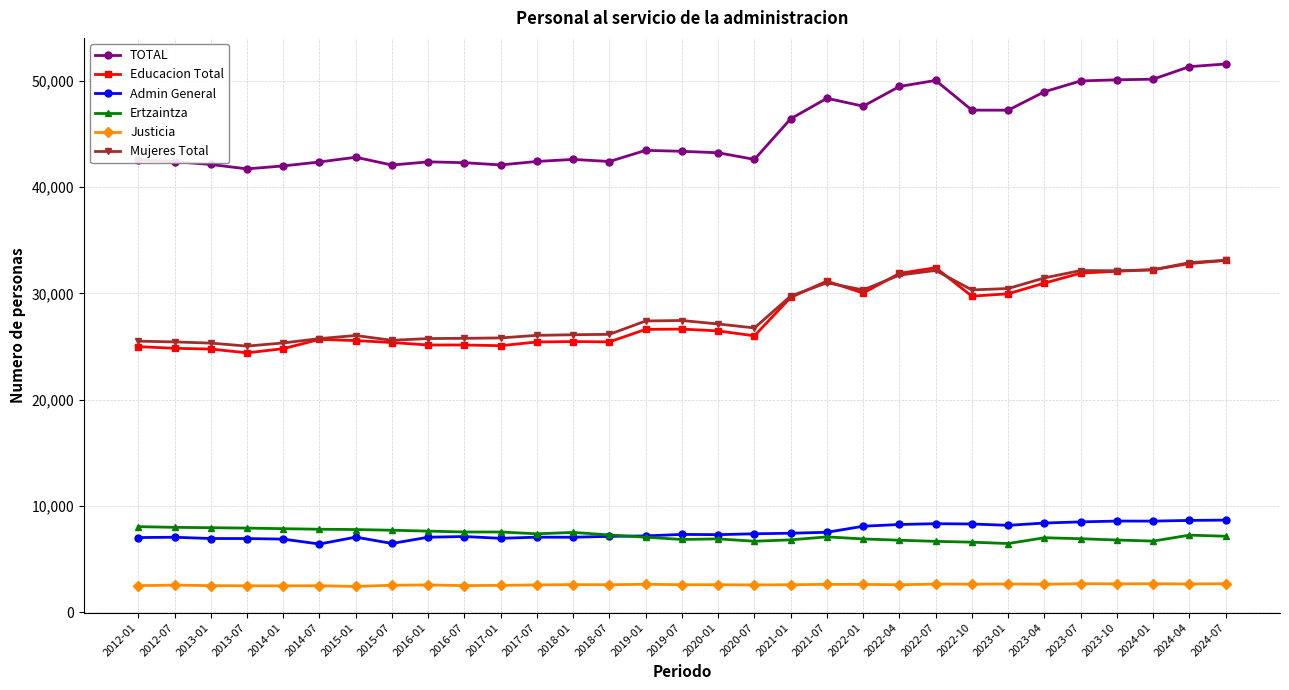

True or false: Admin General and Justicia intersect in this chart.

False